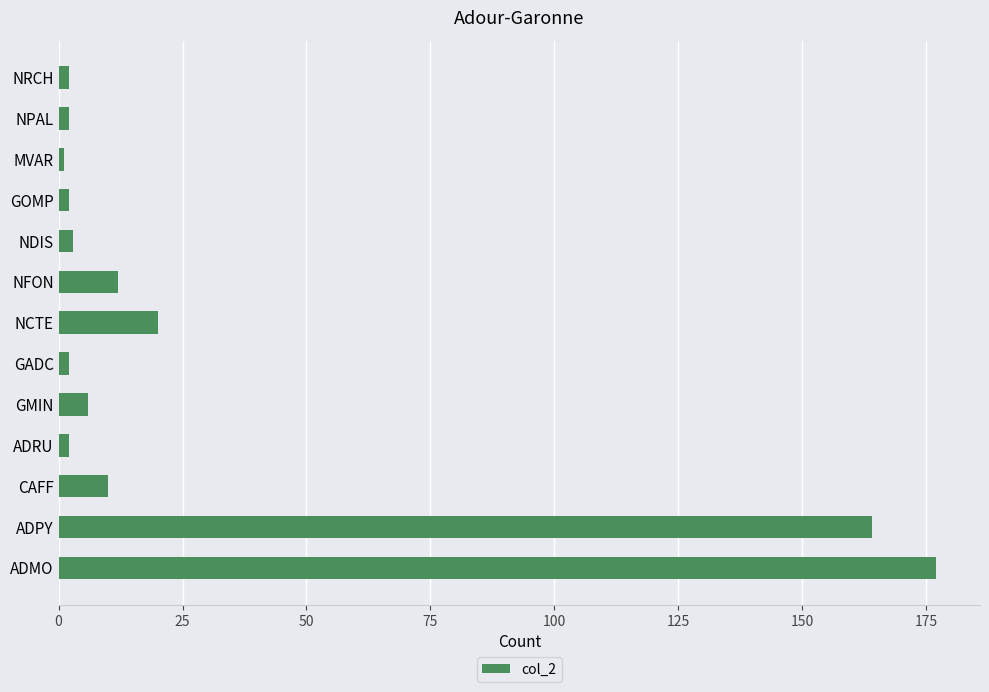

Is it true that the value at ADPY is 76?

False